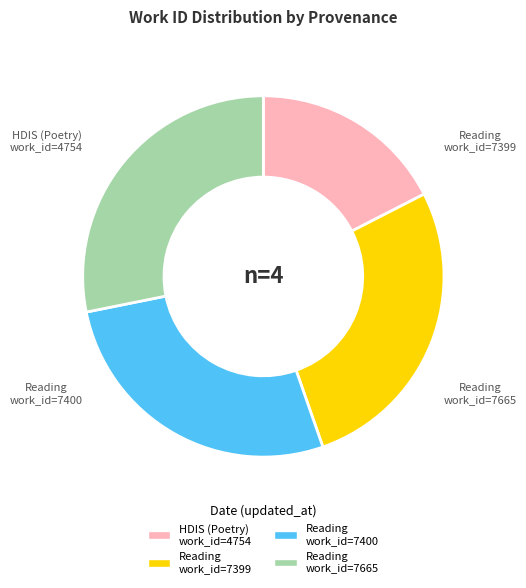

Is there any slice that represents more than half of the pie?

No